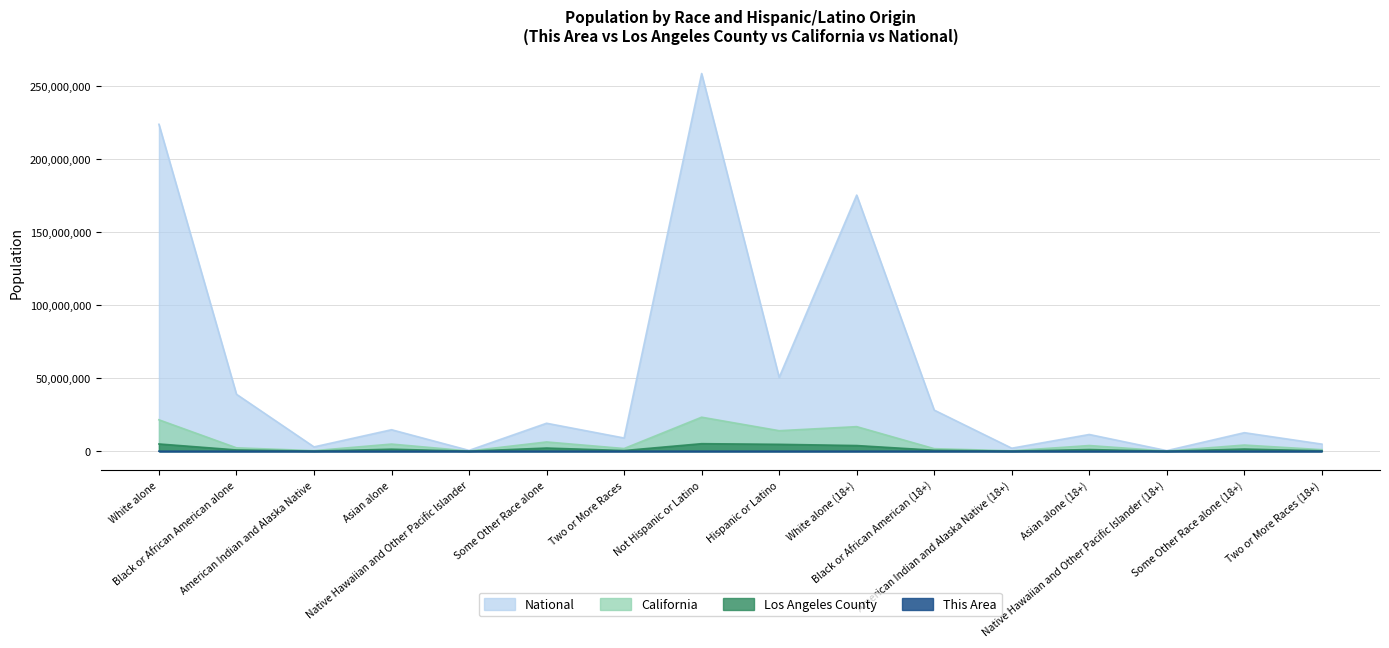

What is the spread (max minus min) of values at Two or More Races (18+)?

4840594